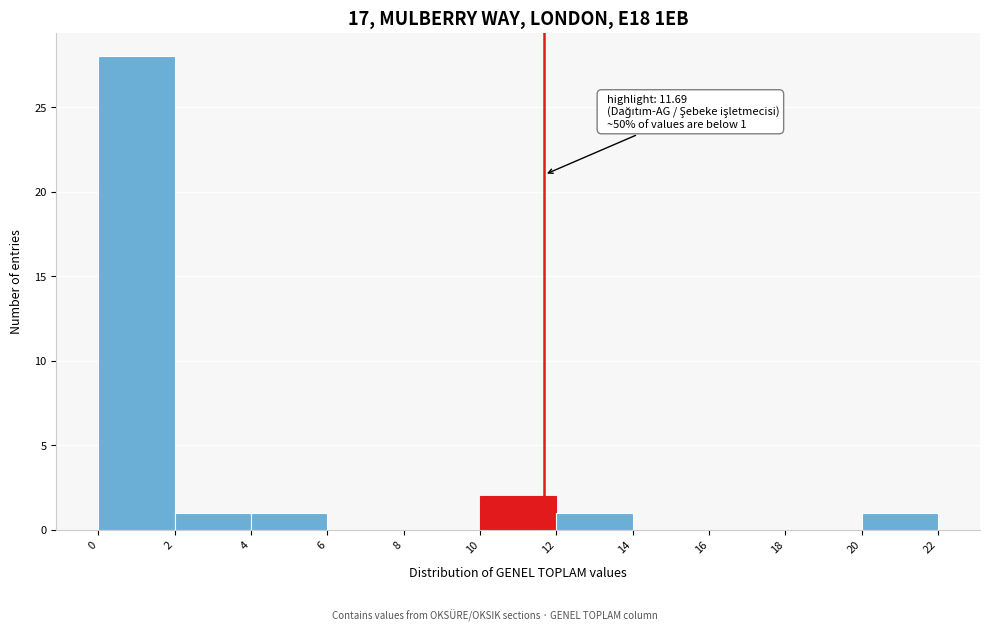

Which range on the x-axis has the tallest bar?

0 to 2